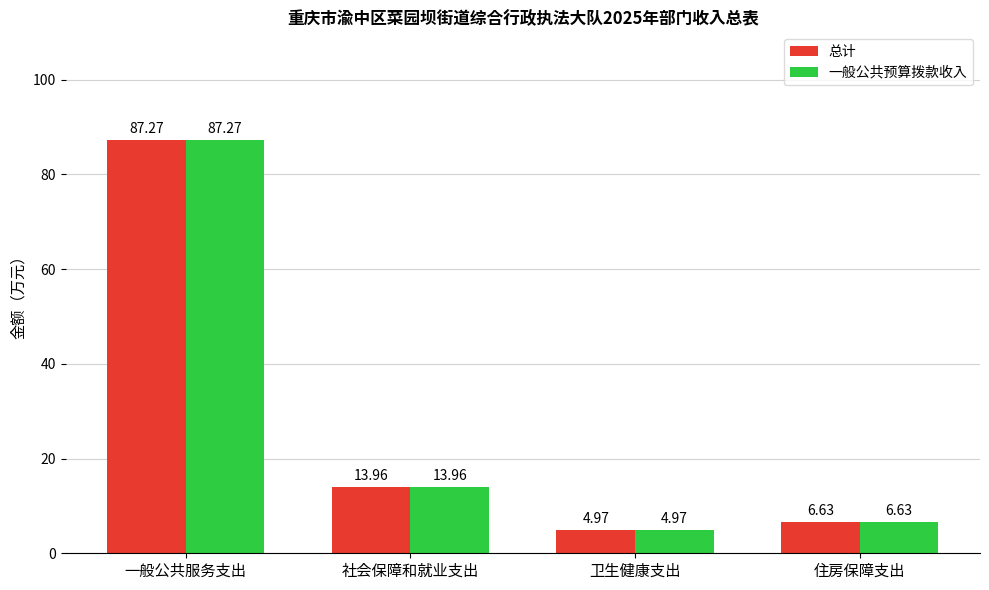

How many data points in 总计 are above 13?

2